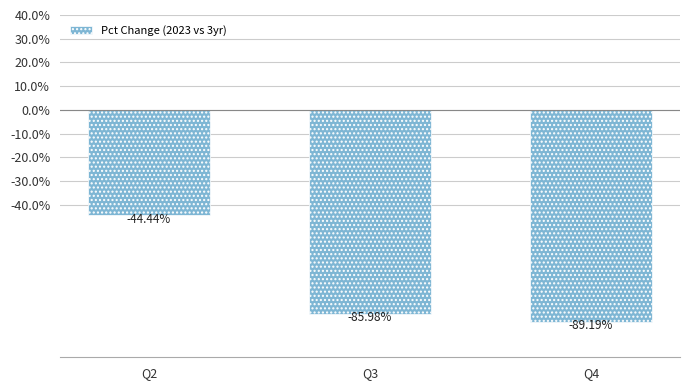

Which label corresponds to the smallest value in the chart?

Q4